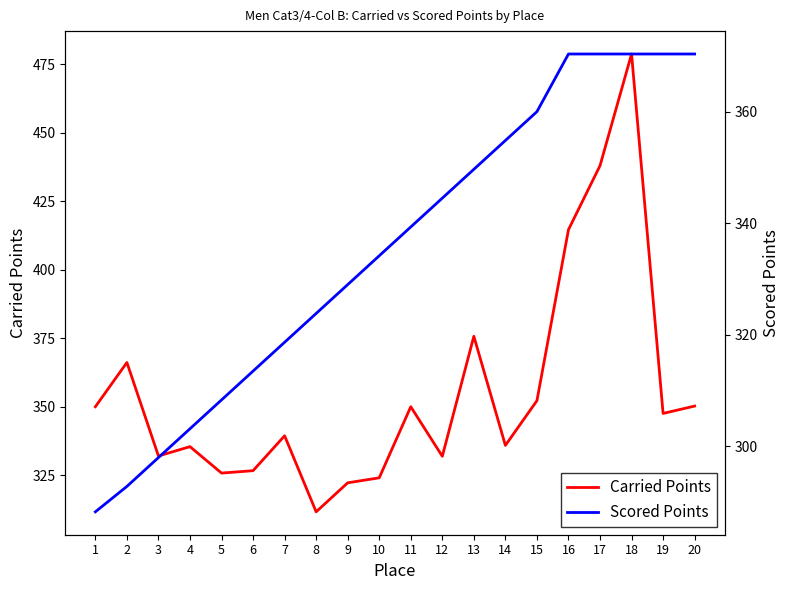

What is the difference between the maximum and minimum values in the Scored Points series?

82.1